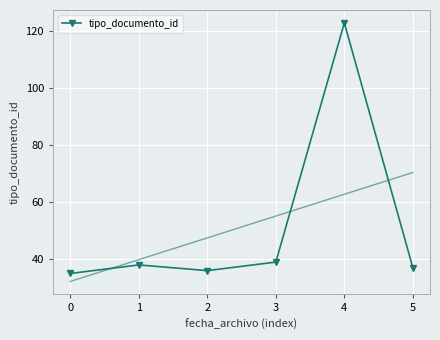

What is the change in value from 1 to 5?

-1